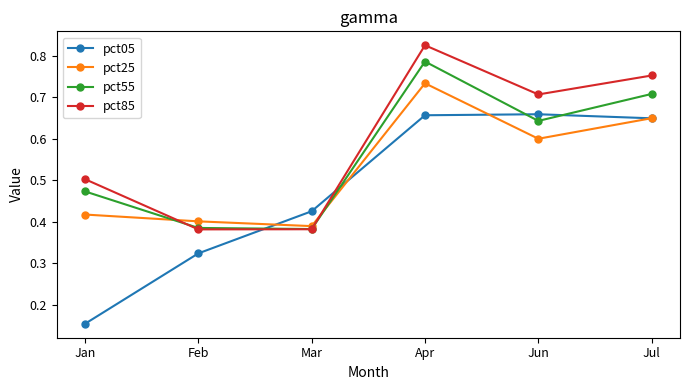

Rank the series by their average value, from lowest to highest.

pct05, pct25, pct55, pct85